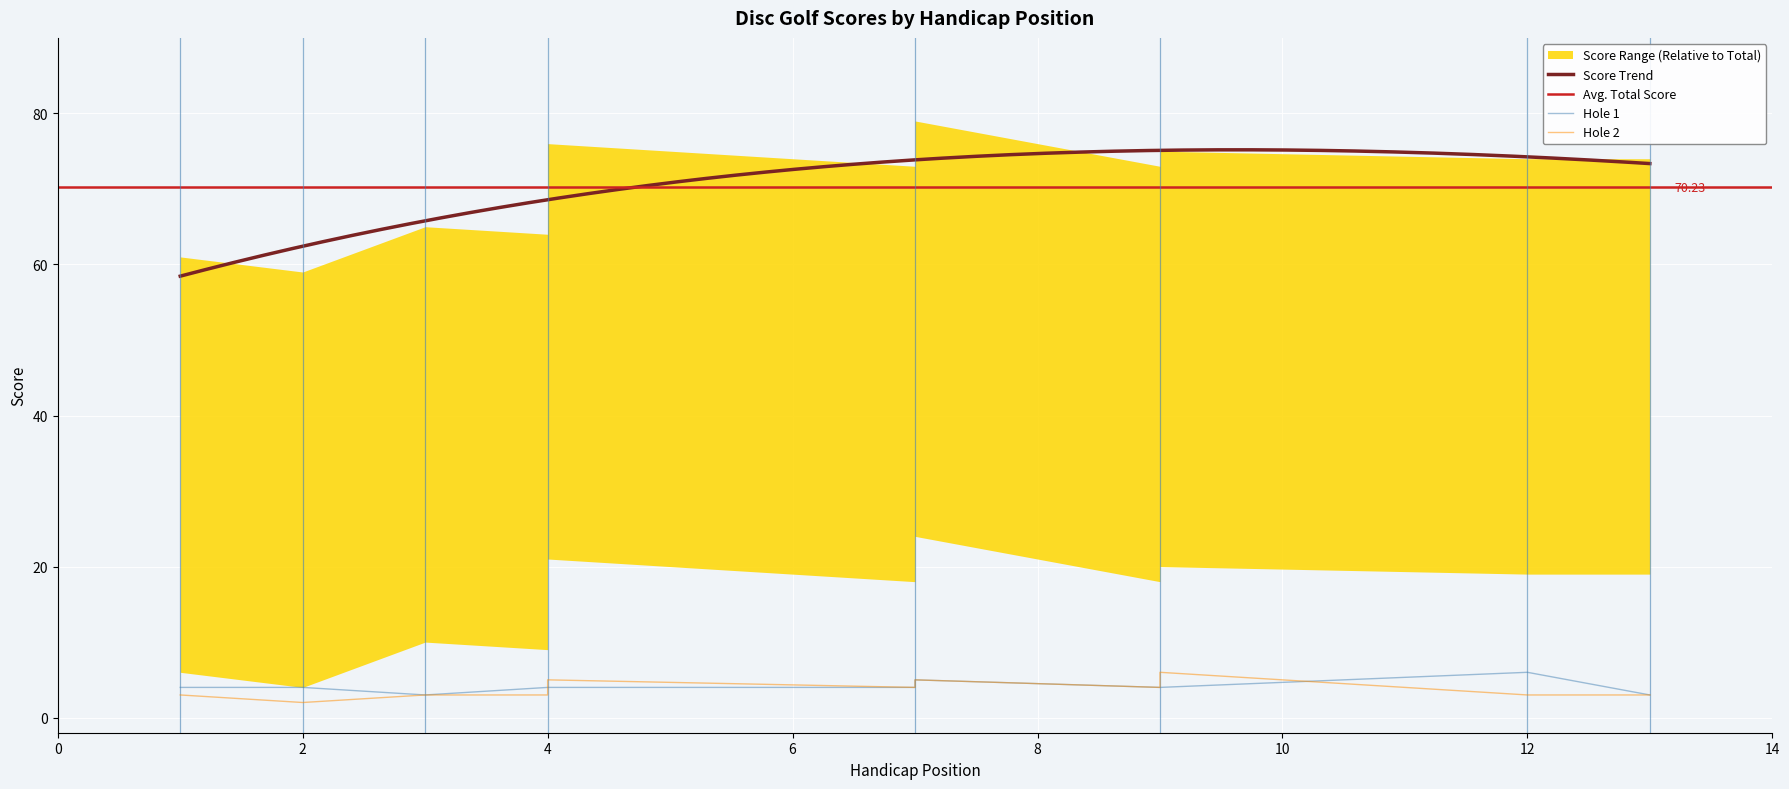

True or false: event_relative_score and hole_2 intersect in this chart.

False